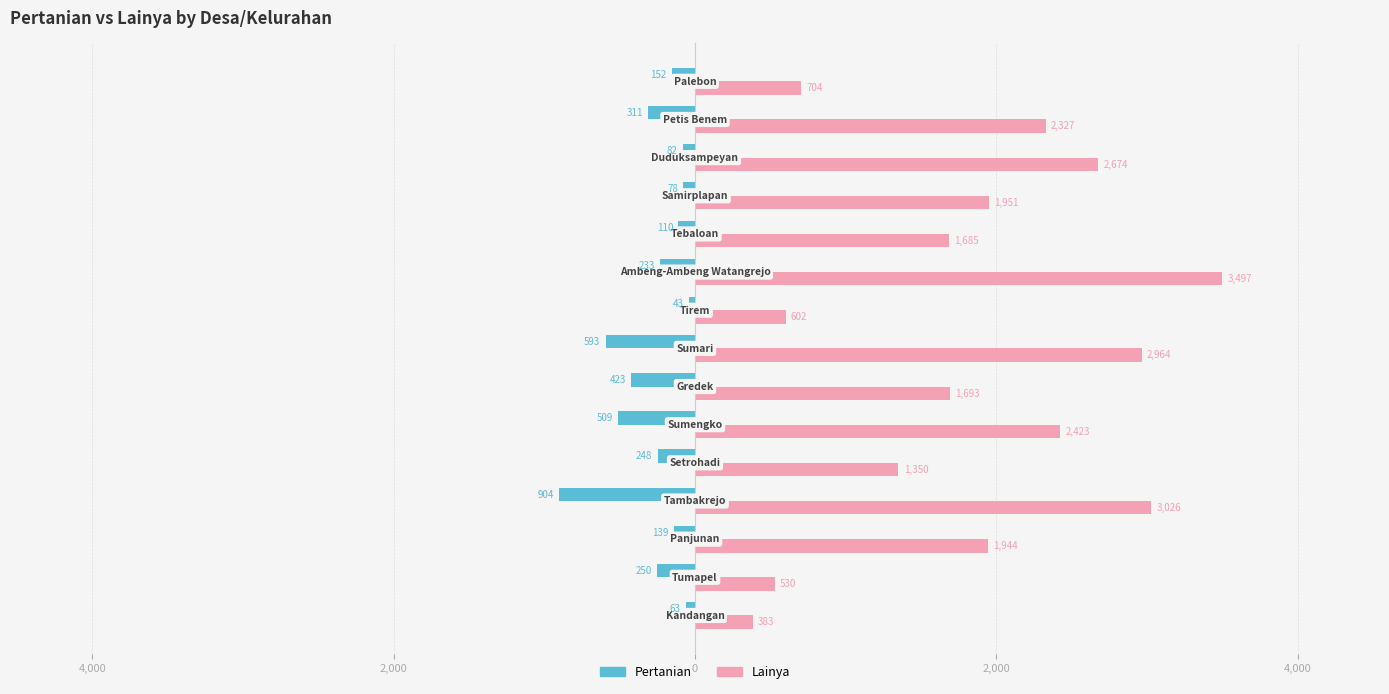

Reading left to right, extract all data points from this chart.

Pertanian: -63	-250	-139	-904	-248	-509	-423	-593	-43	-233	-110	-78	-82	-311	-152
Lainya: 383	530	1944	3026	1350	2423	1693	2964	602	3497	1685	1951	2674	2327	704